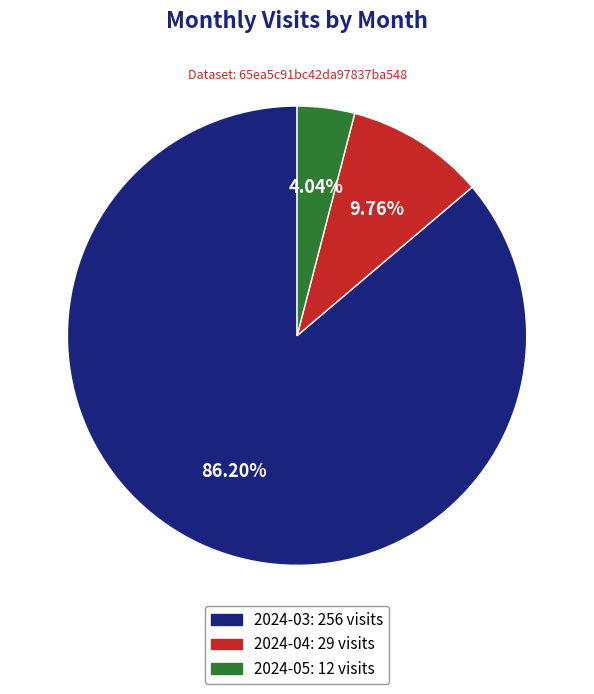

What is the largest slice in the pie chart?

2024-03